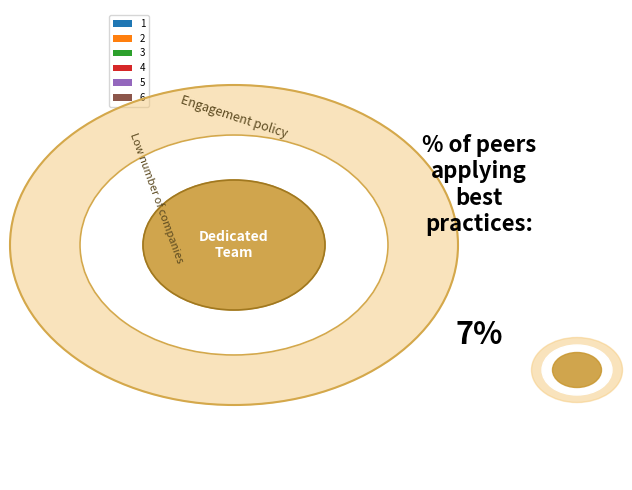

Count the number of slices in the pie.

6